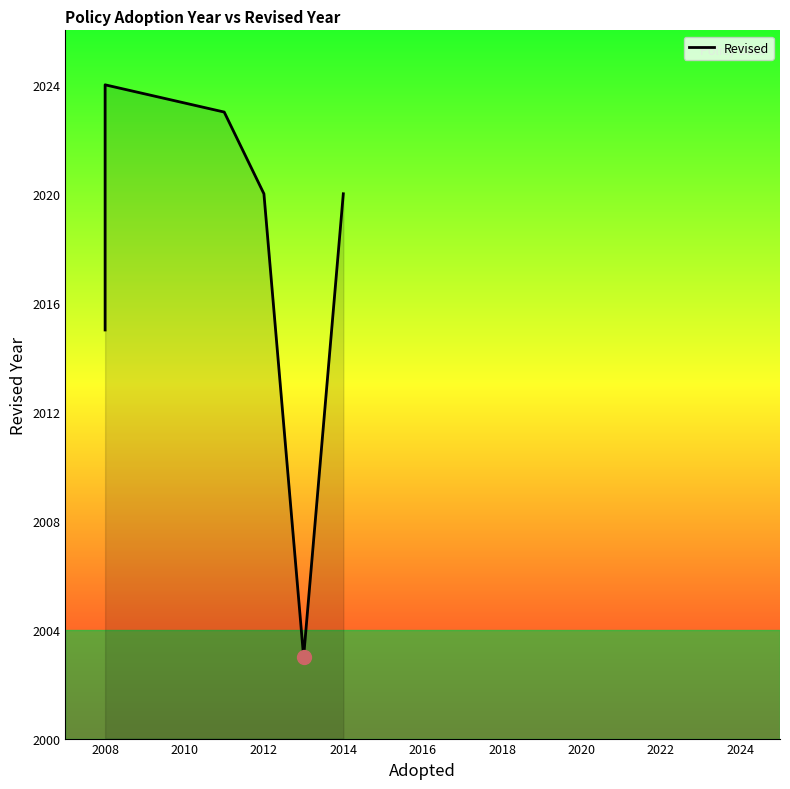

How many categories are shown in the chart?

7